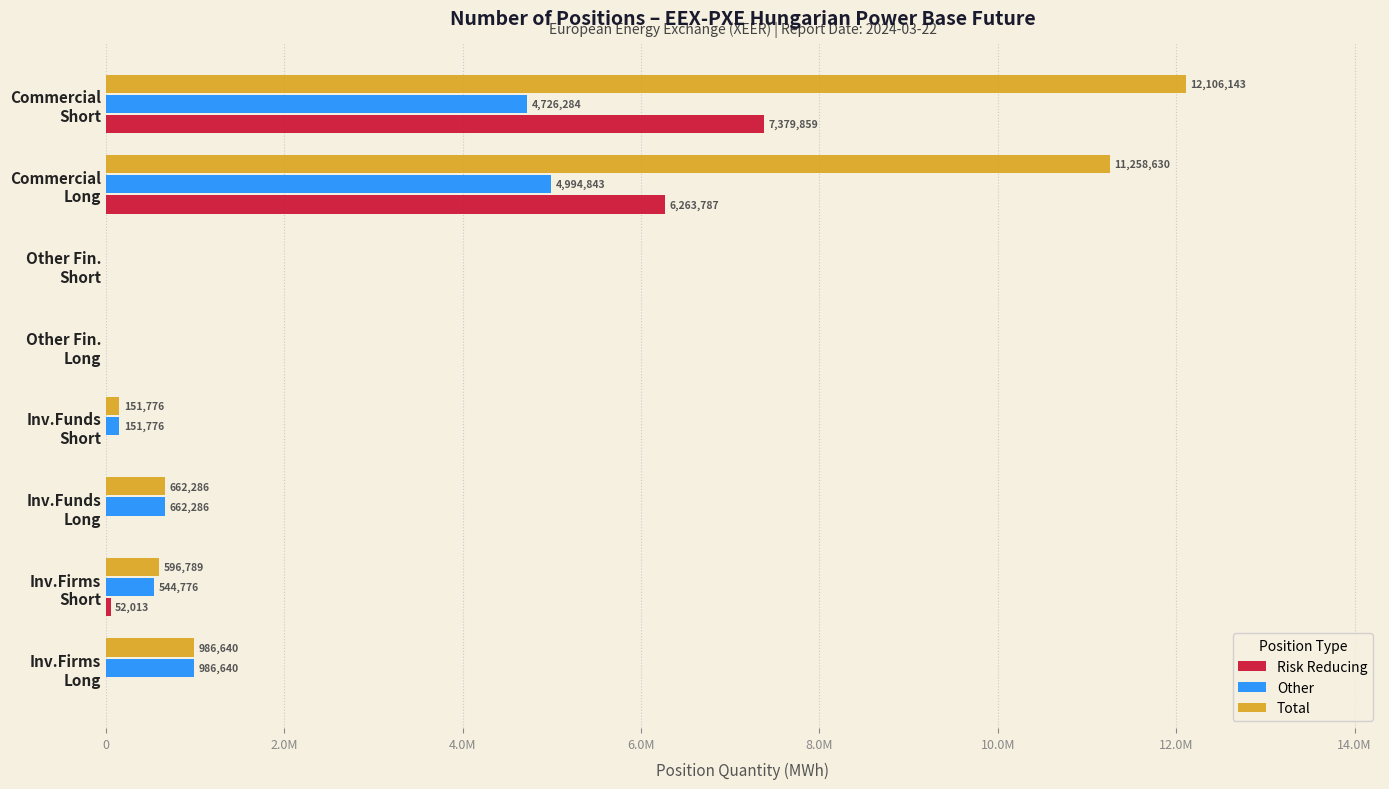

Reading left to right, extract all data points from this chart.

Risk Reducing: 0	52013	0	0	0	0	6263787	7379859
Other: 986640	544776	662286	151776	0	0	4994843	4726284
Total: 986640	596789	662286	151776	0	0	11258630	12106143